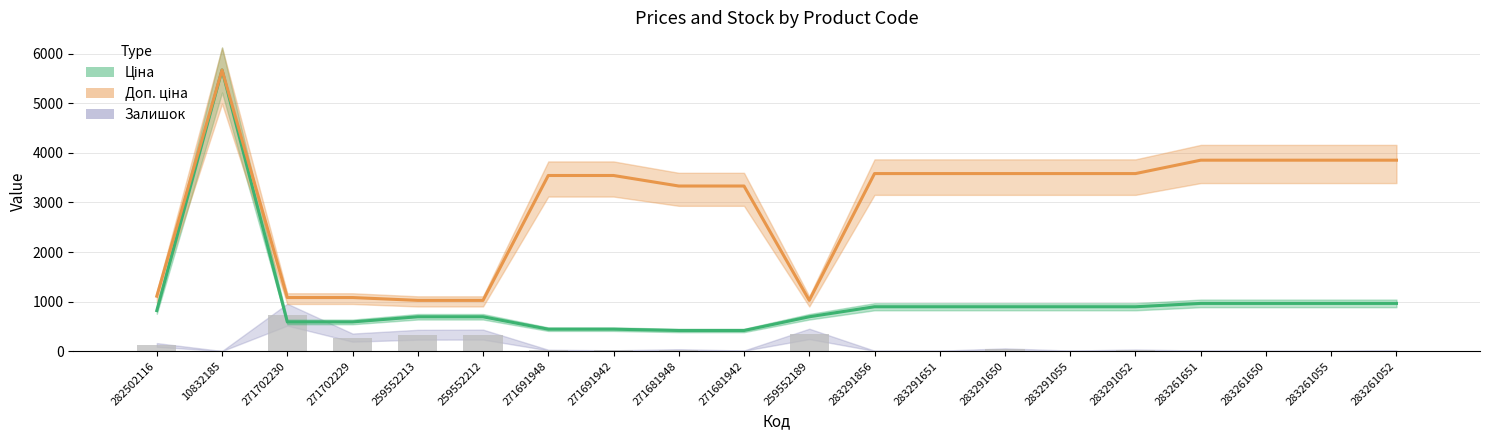

How many series are shown in this chart?

3